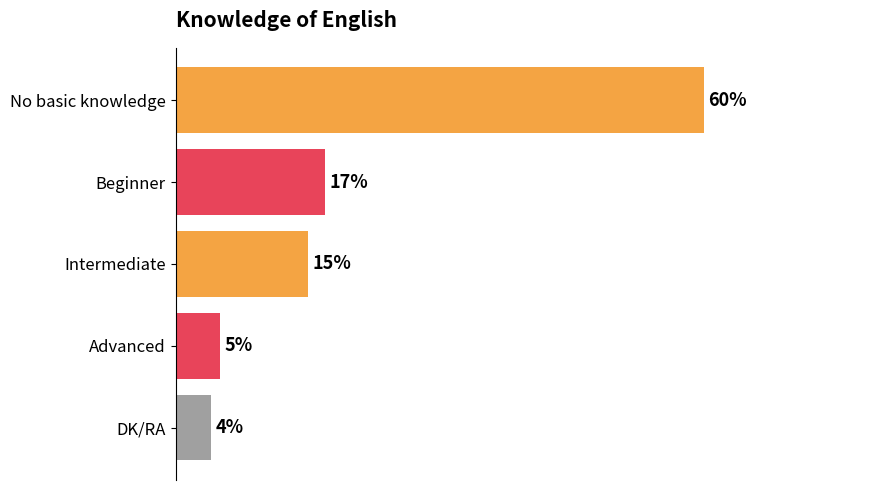

What is the label of the 3rd bar from the bottom?

Intermediate